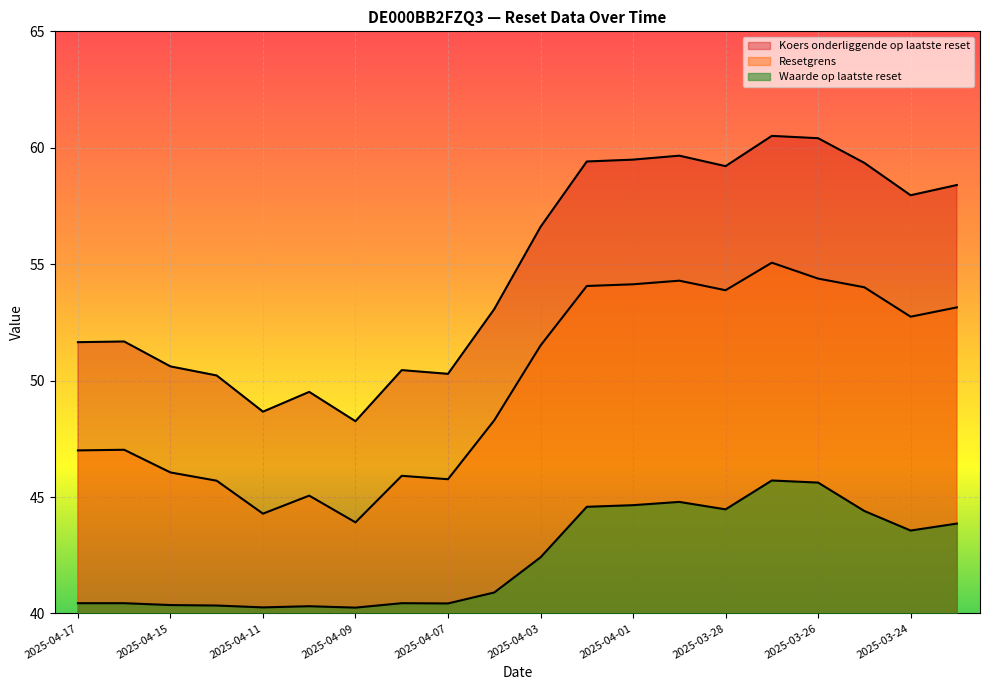

The Waarde op laatste reset series shows 40.2 at 2025-04-09. True or false?

True